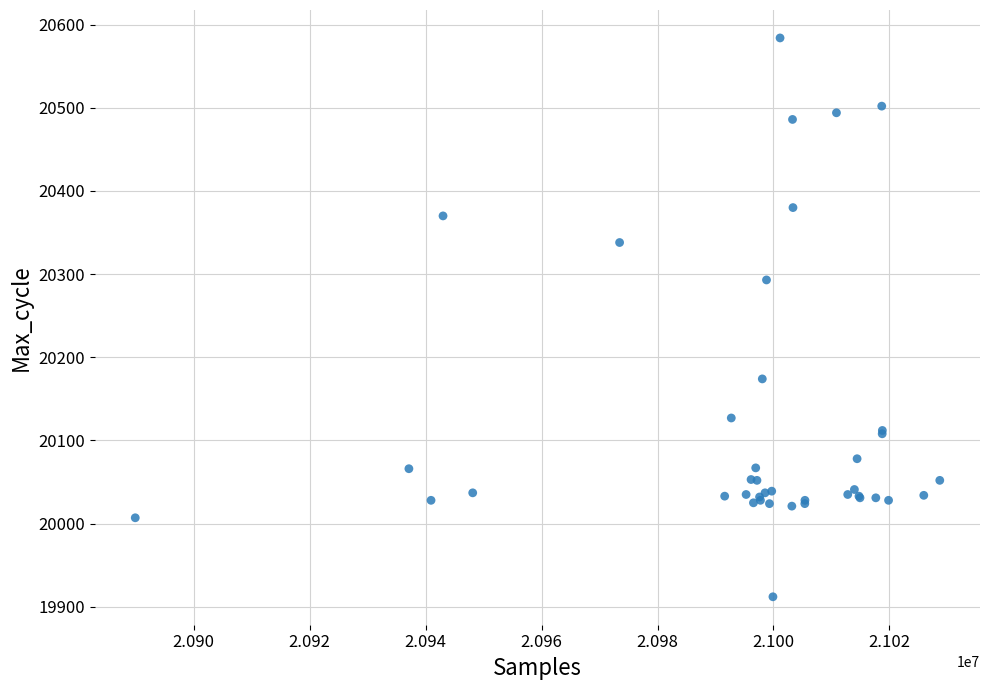

What Y value in the scatter plot is closest to 20248?

20293